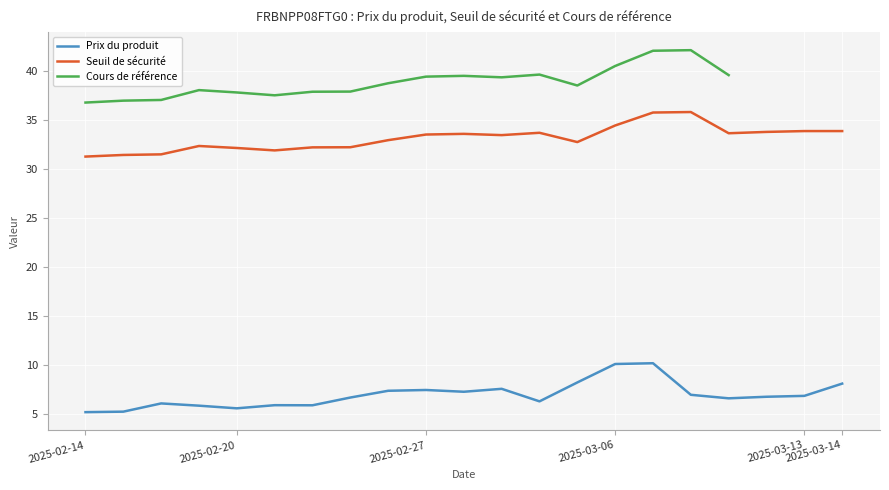

What is the highest value of the Seuil de sécurité series?

35.8